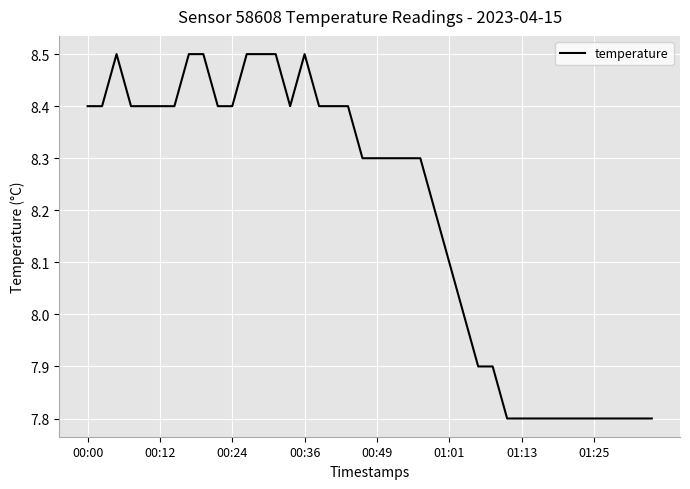

Reading right to left, list all the values displayed in this chart.

7.8	7.8	7.8	7.8	7.8	7.8	7.8	7.8	7.8	7.8	7.8	7.9	7.9	8.0	8.1	8.2	8.3	8.3	8.3	8.3	8.3	8.4	8.4	8.4	8.5	8.4	8.5	8.5	8.5	8.4	8.4	8.5	8.5	8.4	8.4	8.4	8.4	8.5	8.4	8.4